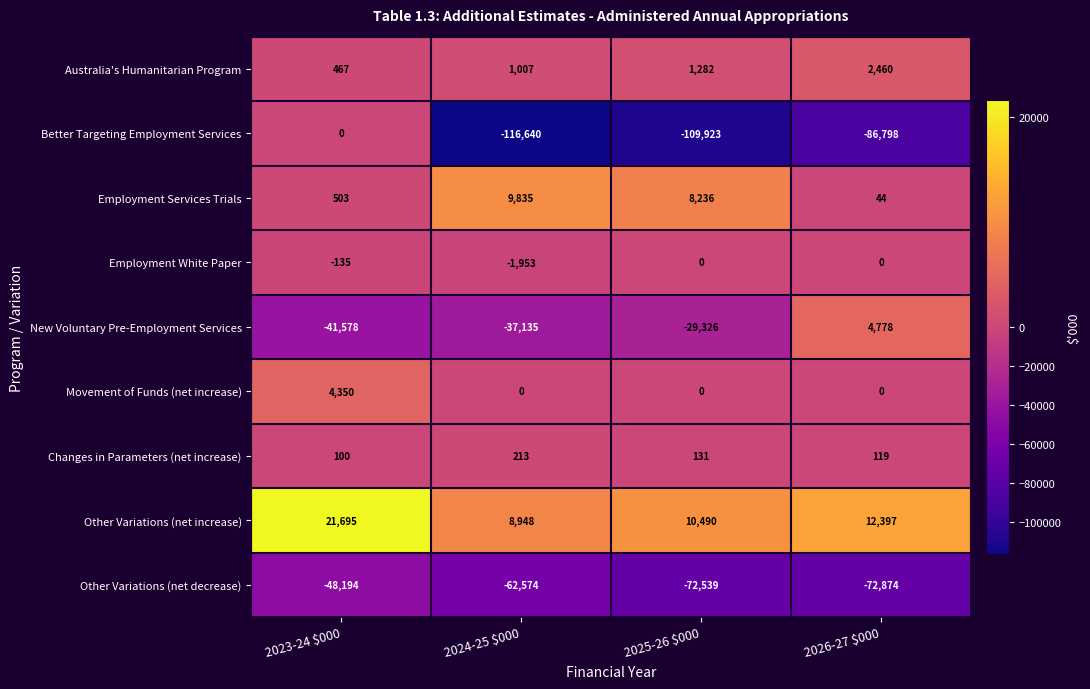

At which category is the sum across all series the highest?

2023-24 $000